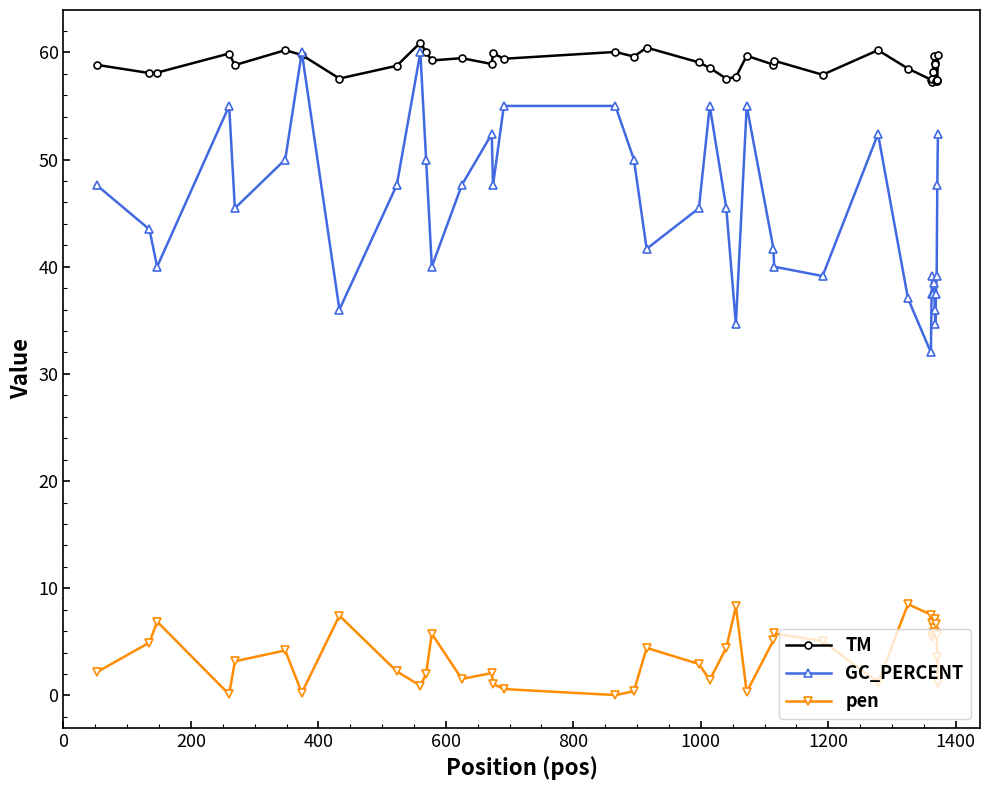

True or false: pen and GC_PERCENT cross at least once.

False